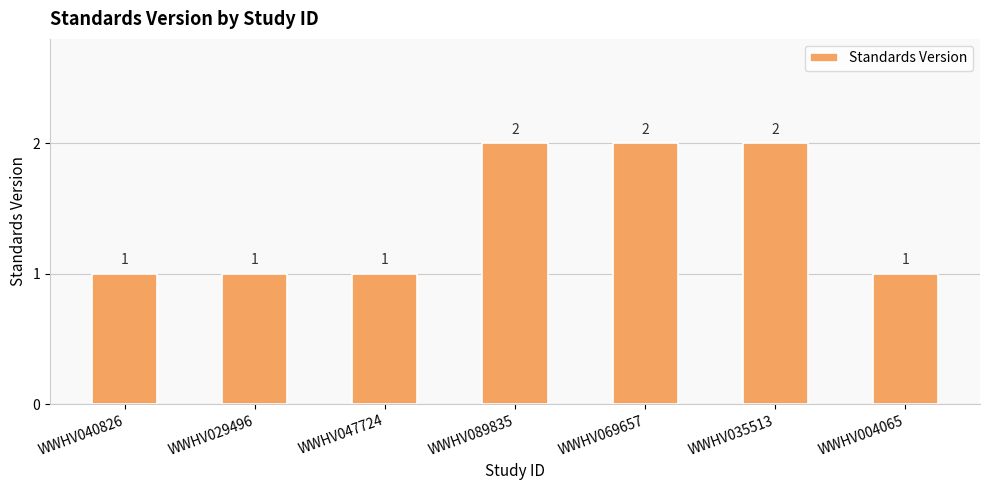

What is the change in value from WWHV029496 to WWHV069657?

+1